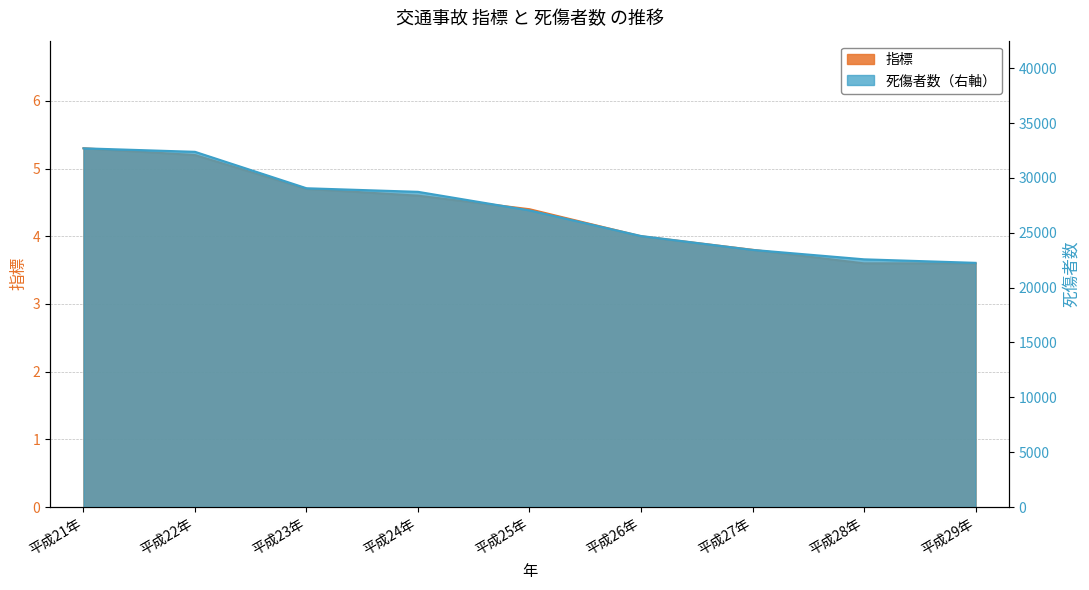

Where is 指標 nearest to the value 4?

平成26年